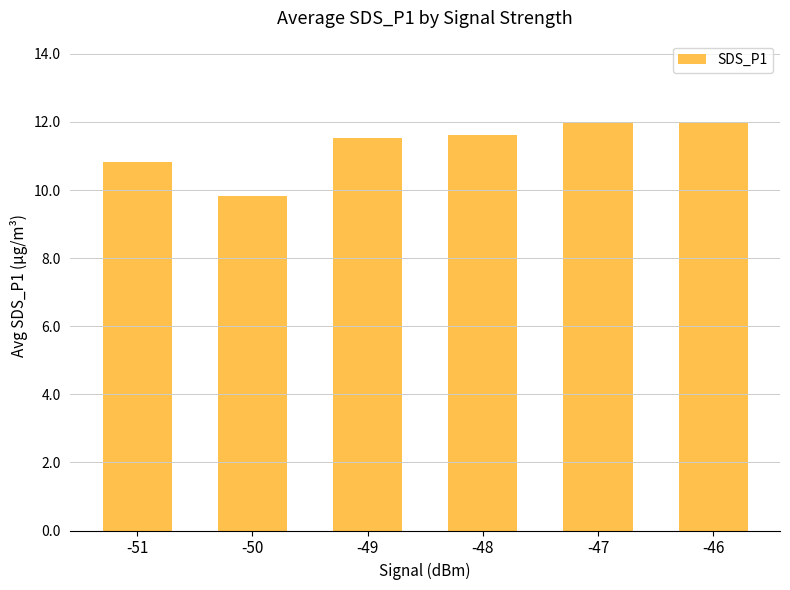

What is the sum of all values?

67.8